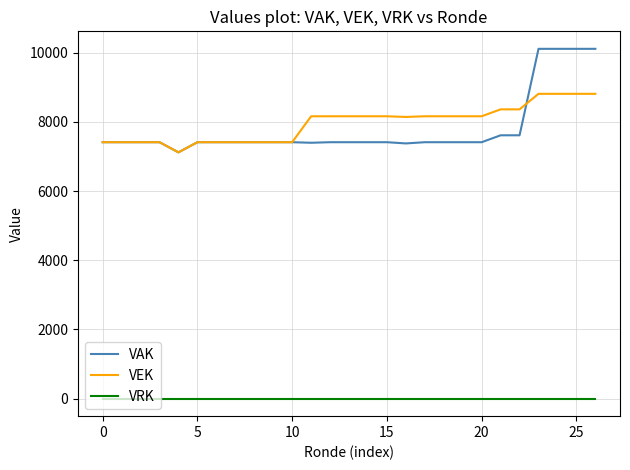

Which series has the largest range (max minus min)?

VAK